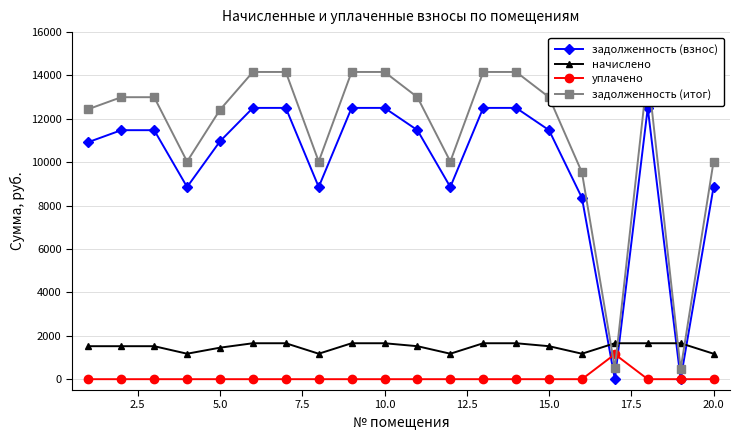

What is the highest value of the задолженность (взнос) series?

12506.2